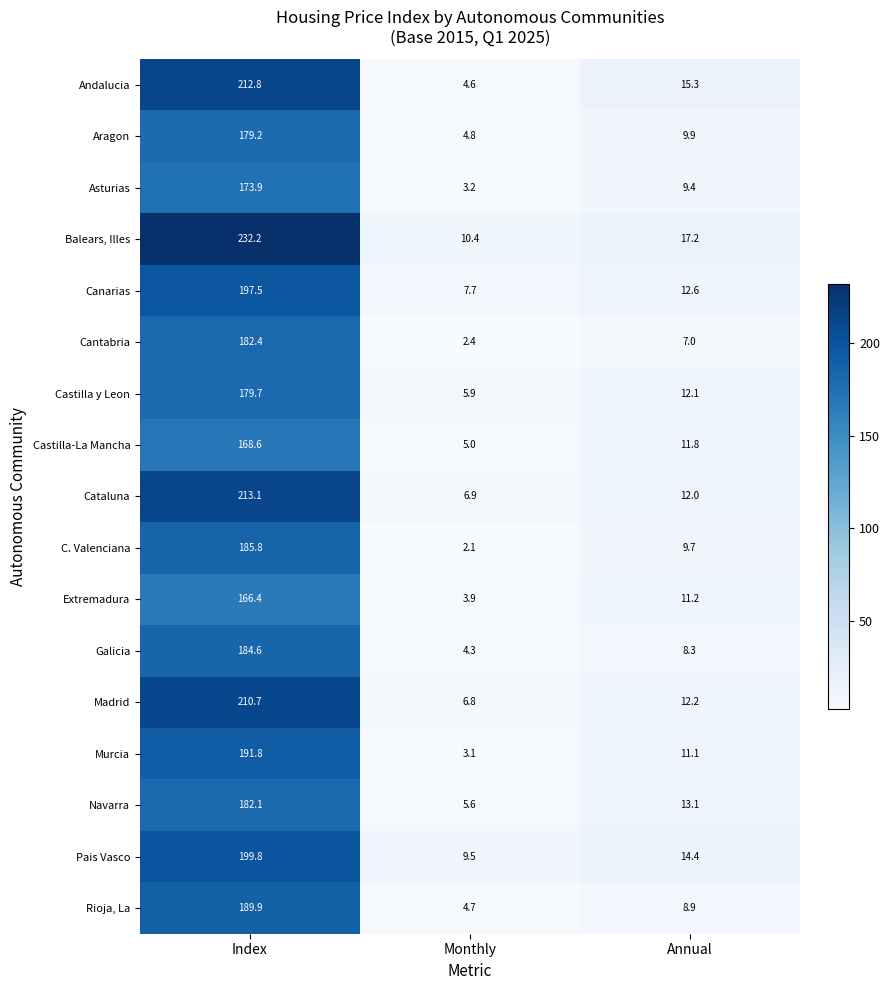

What is the approximate value of Cataluna at Monthly?

6.9